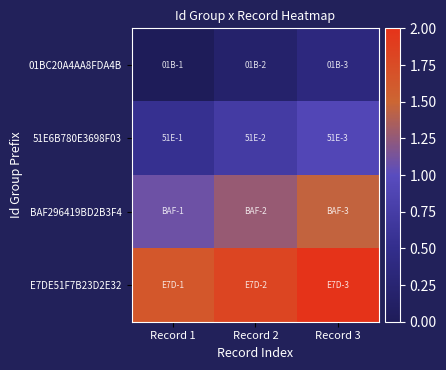

The value of 01BC20A4AA8FDA4B at Record 1 is -0.2. True or false?

False